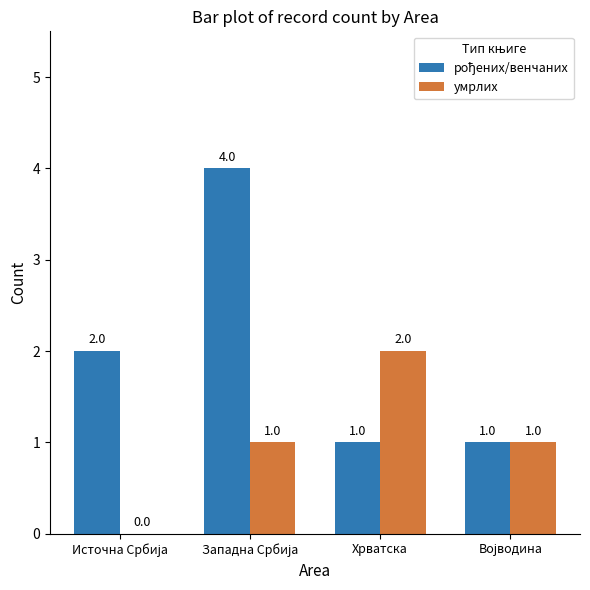

How many умрлих values are between 1 and 2?

3